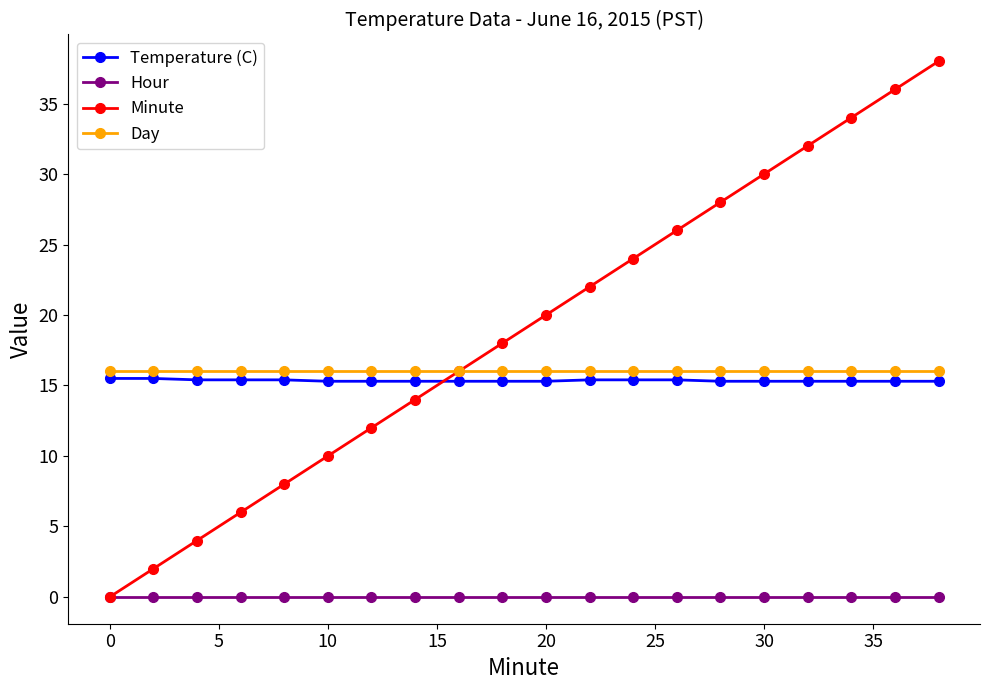

What is the value of the Temperature (C) point at the 13th from the left?

15.4